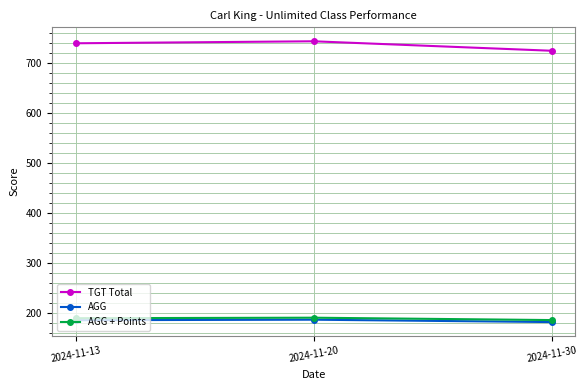

What is the value of the TGT Total point at the 2nd from the left?

744.0